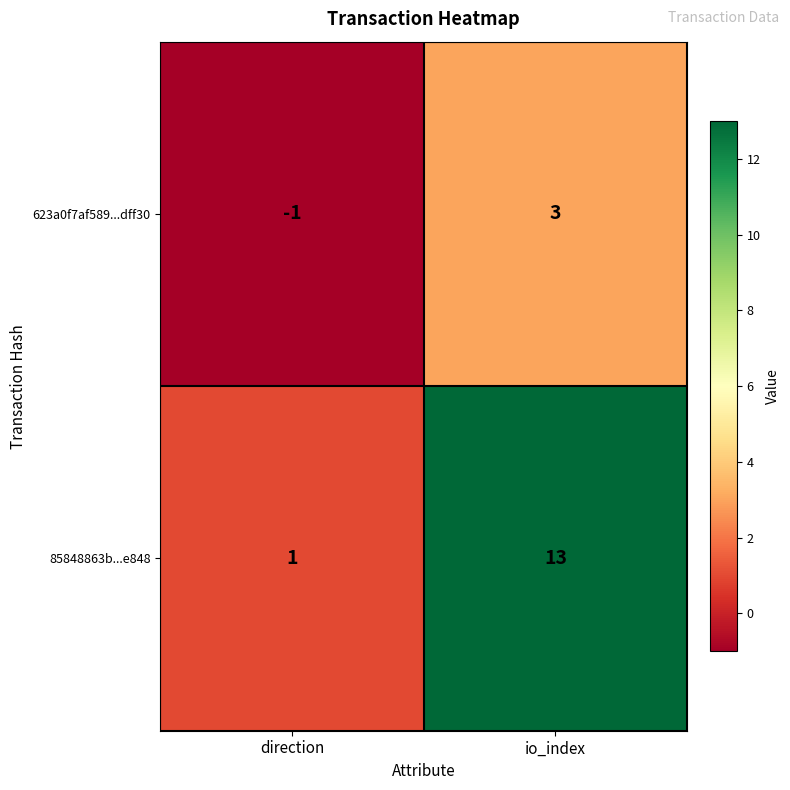

Is it true that 85848863b...e848 equals 0 at direction?

False